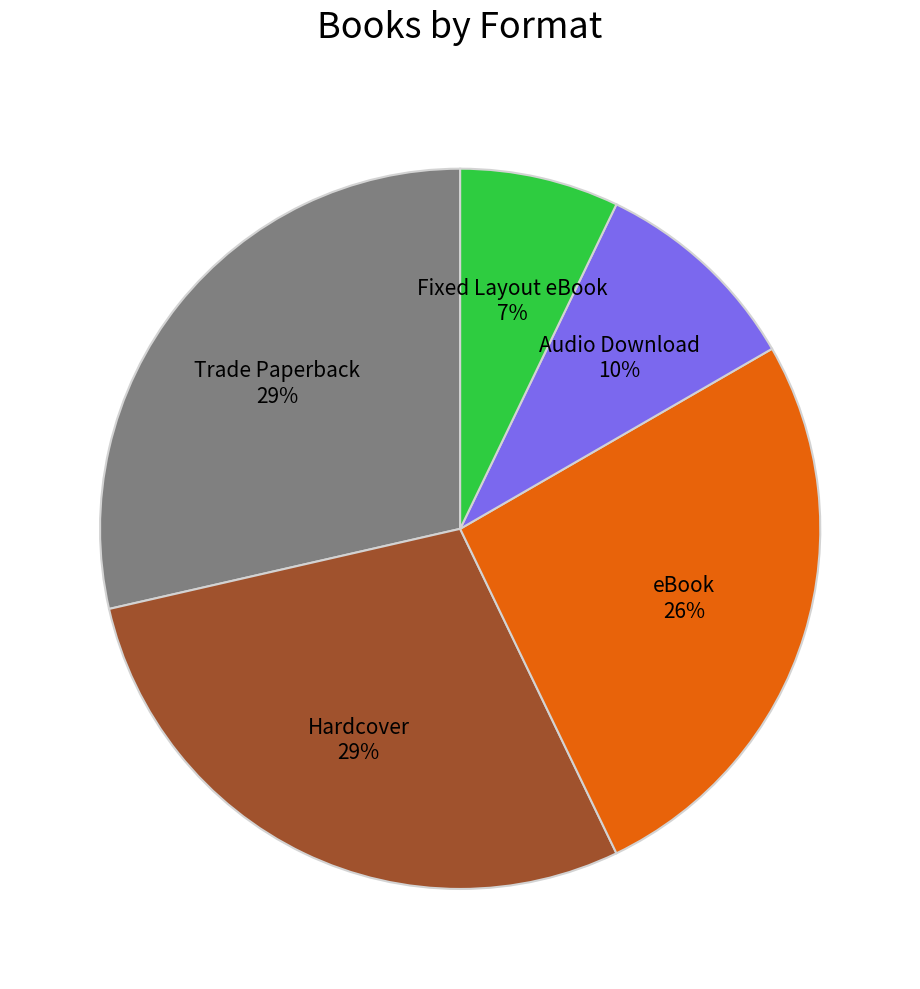

To the nearest percent, what is the average slice percentage?

20%